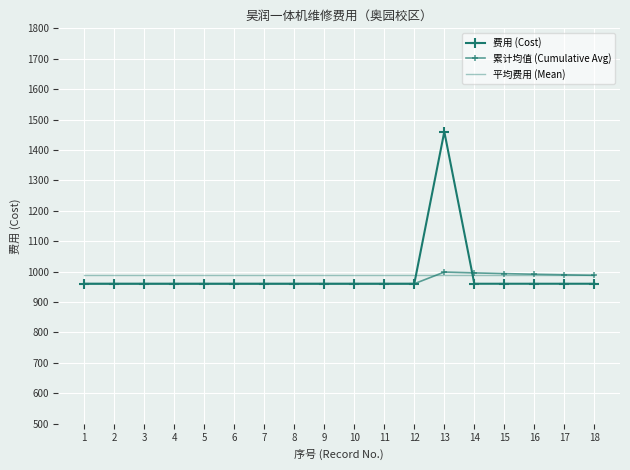

What is the total value across all series at 8?

2907.8